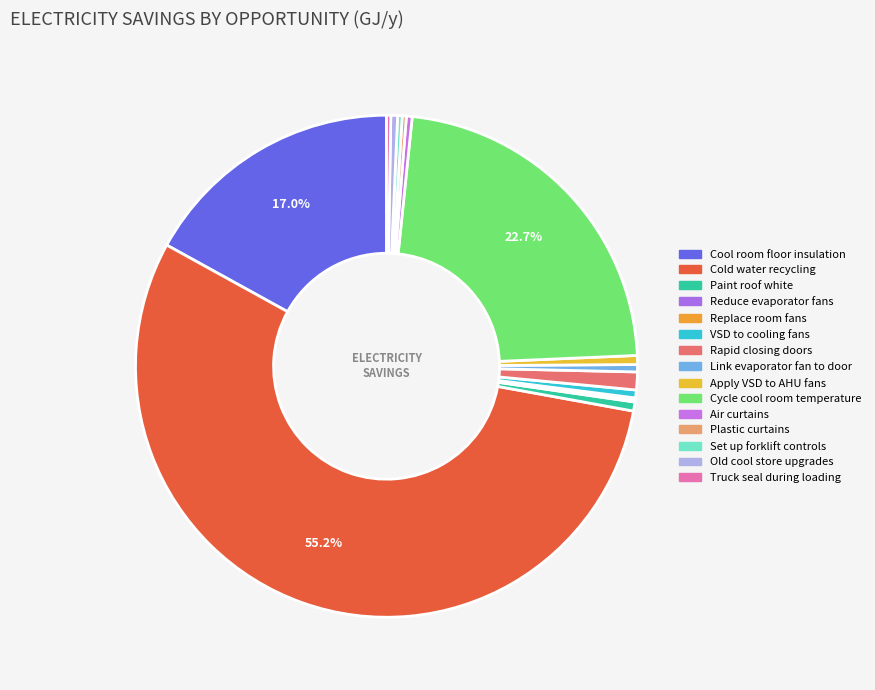

True or false: Link evaporator fan to door accounts for 0% of the total.

True